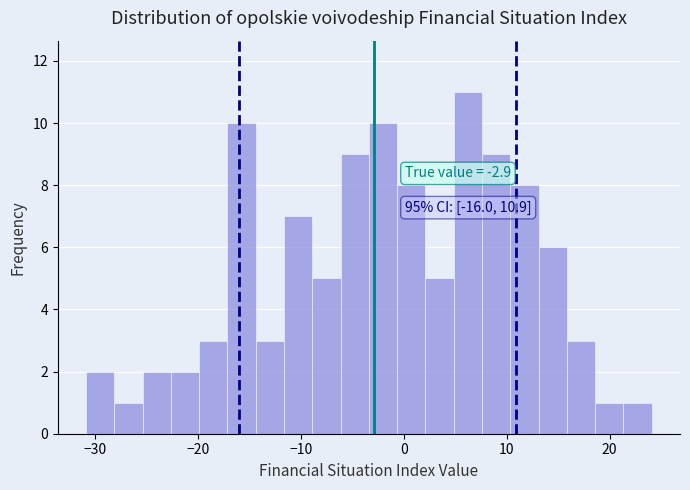

Read against the x-axis, roughly where is the centre of the tallest bar?

6